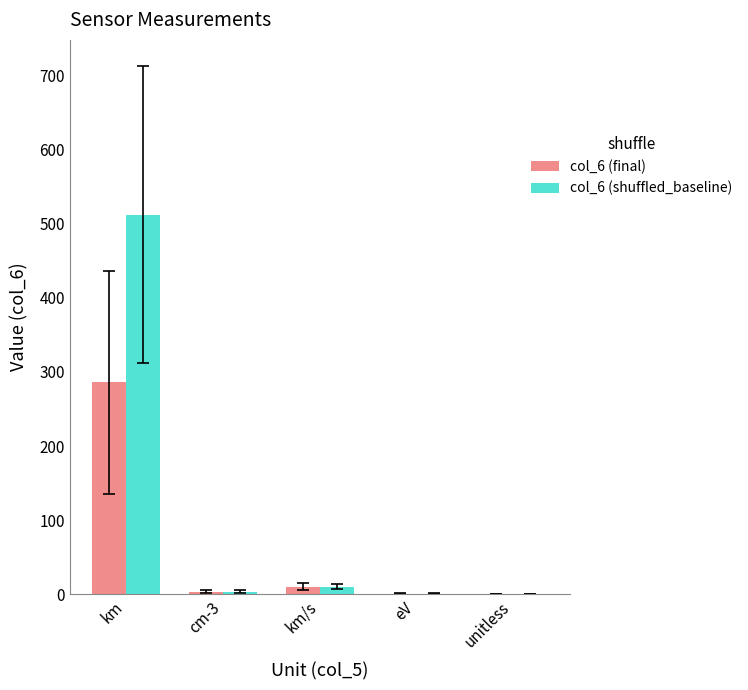

What is the total value across all series at km?

798.3